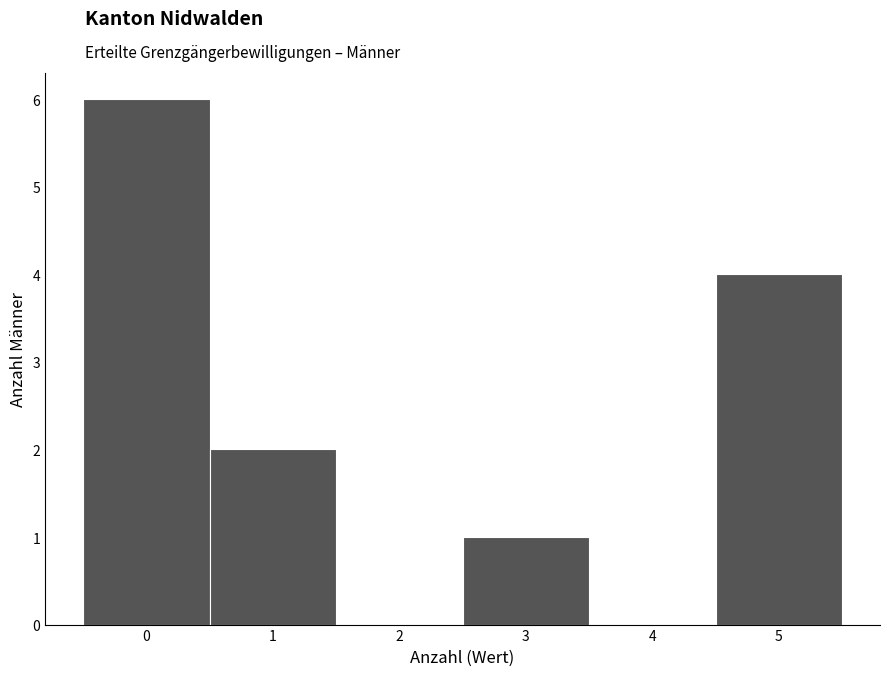

Reading right to left, what are all the values shown in this chart?

5=4	4=0	3=1	2=0	1=2	0=6